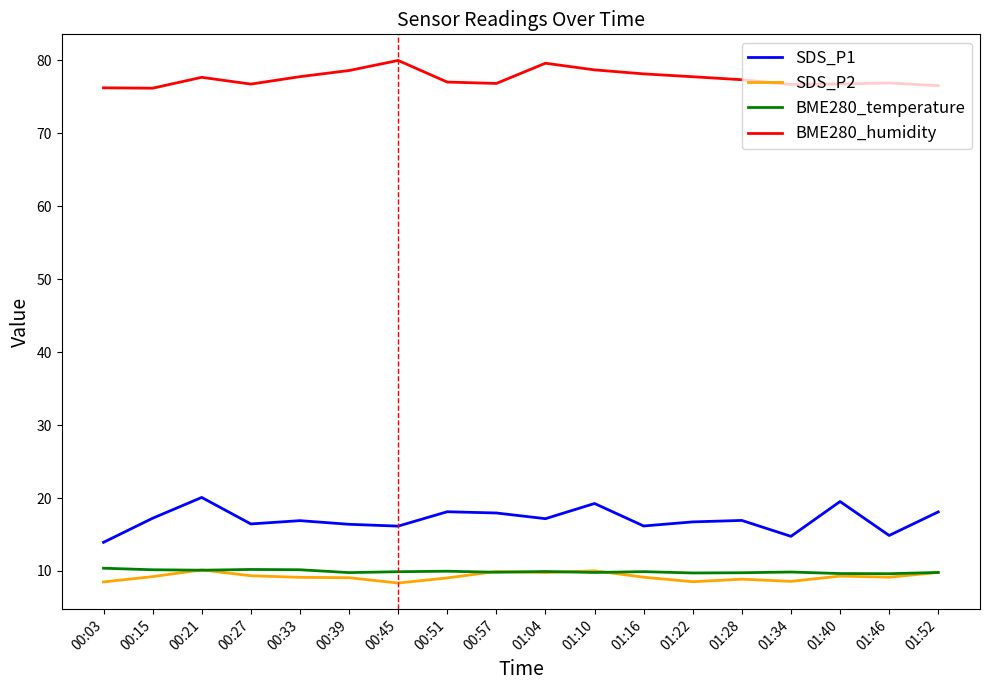

Is it true that BME280_humidity equals 16.2 at 01:28?

False